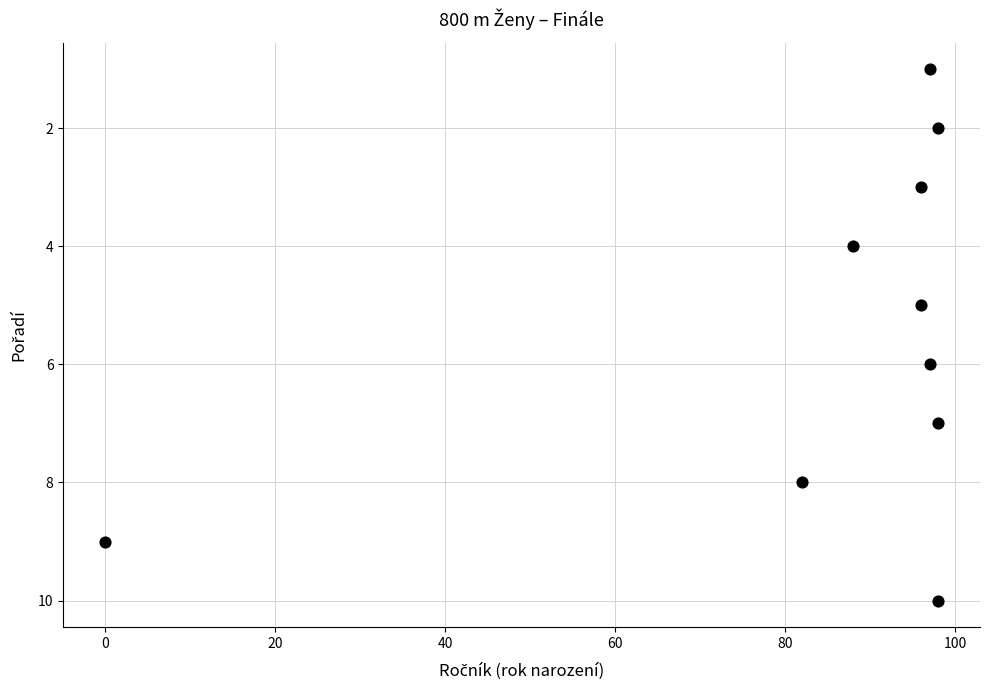

What is the range of Y values (max minus min)?

9